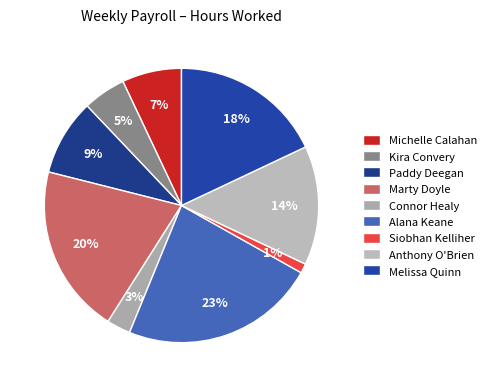

What is the largest slice in the pie chart?

Alana Keane